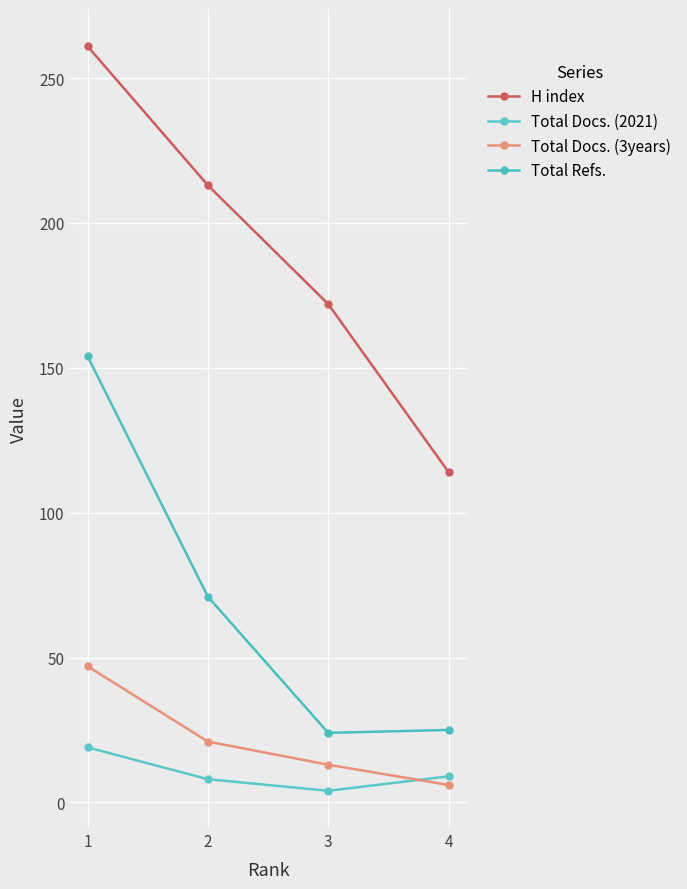

What is the sum of all Total Refs. values?

274